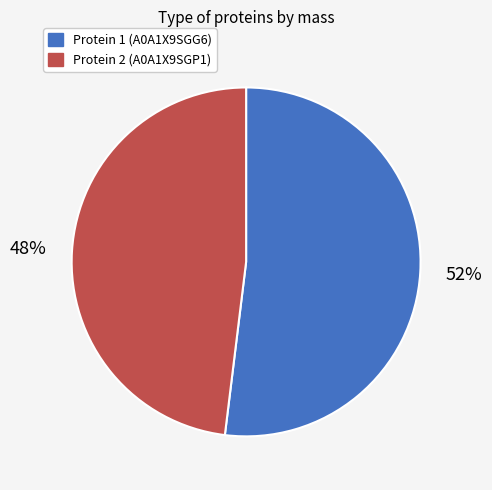

Is there any slice that represents more than half of the pie?

Yes